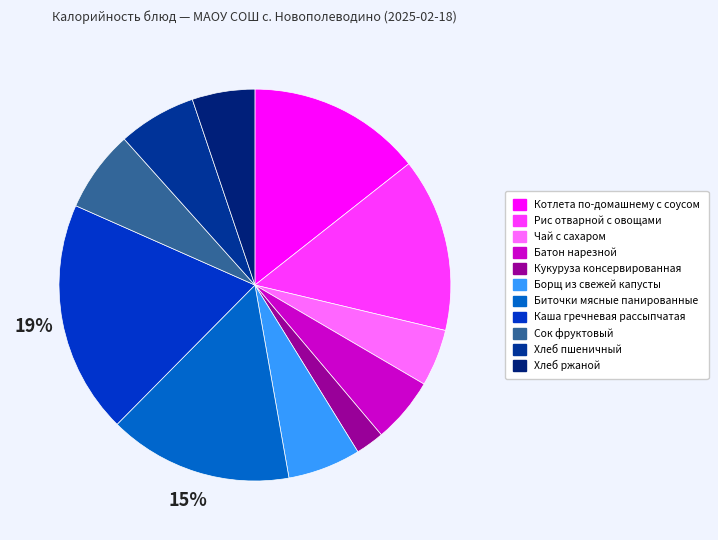

To the nearest percent, what is the difference between the largest and smallest slice percentages?

17%